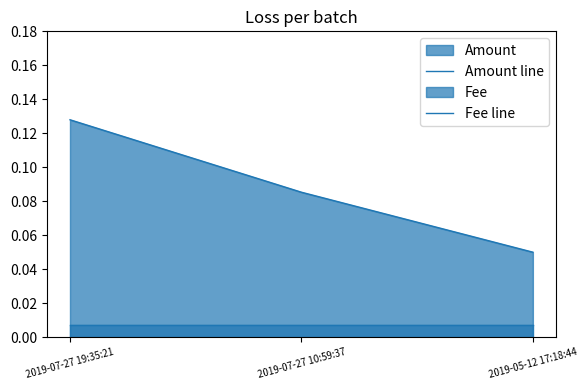

At which label is Amount line closest to 0?

2019-05-12 17:18:44